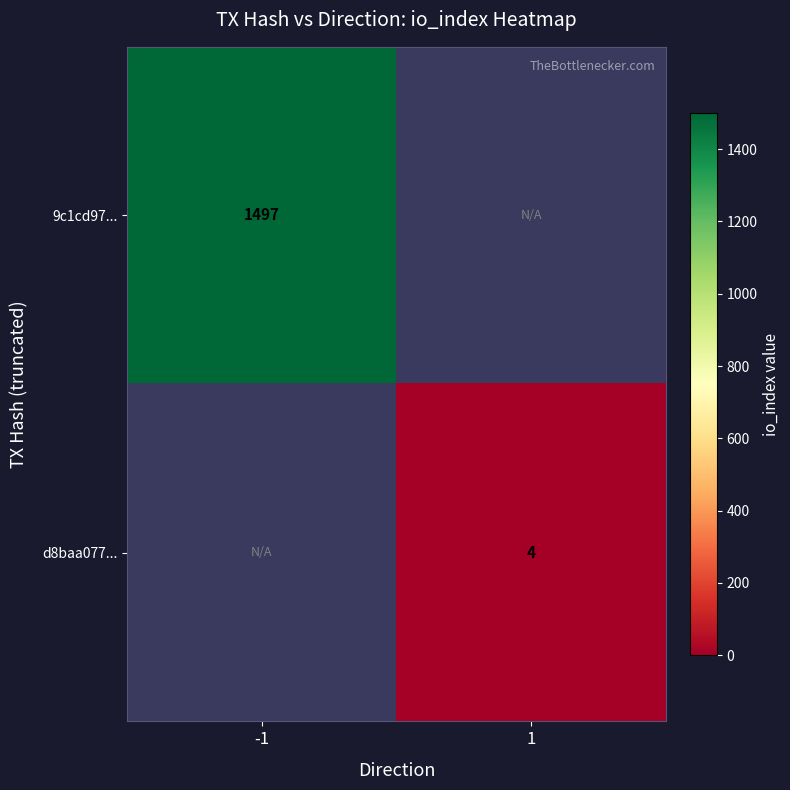

Between 1 and -1, which is larger?

-1